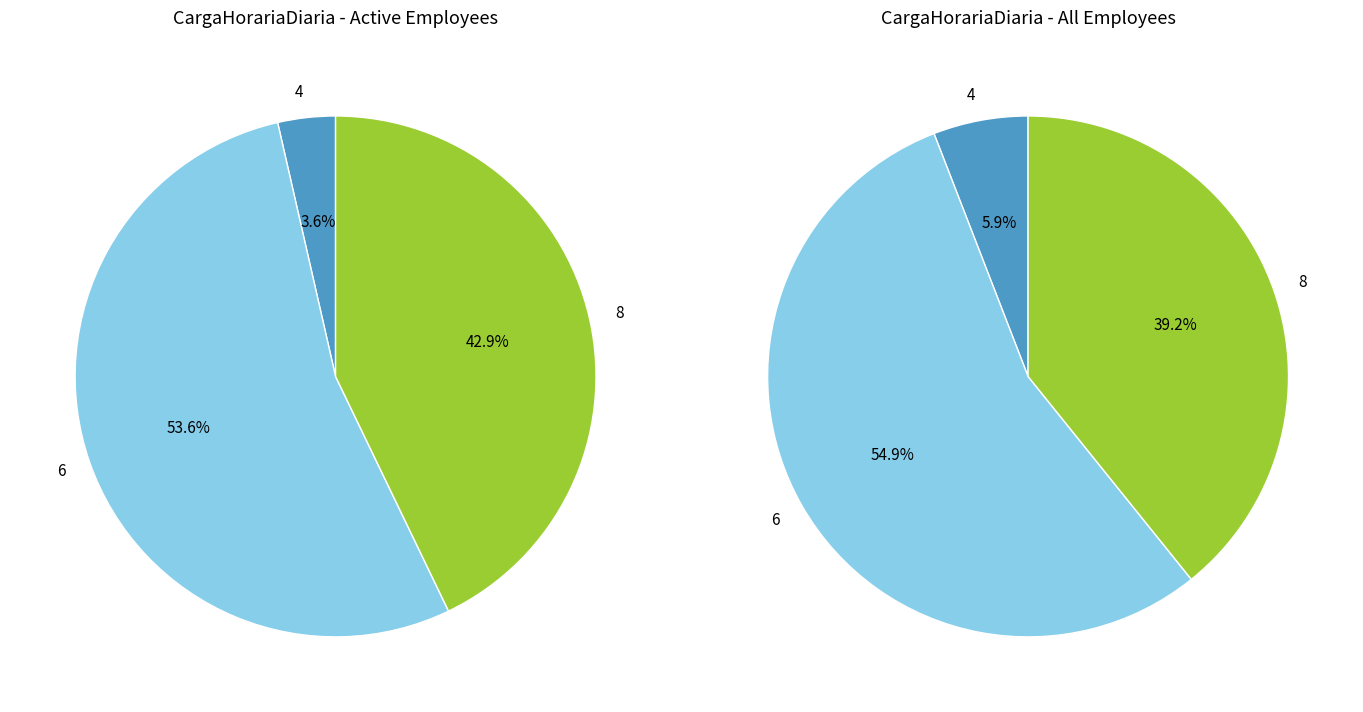

Does 4 account for over 50% of the chart?

No